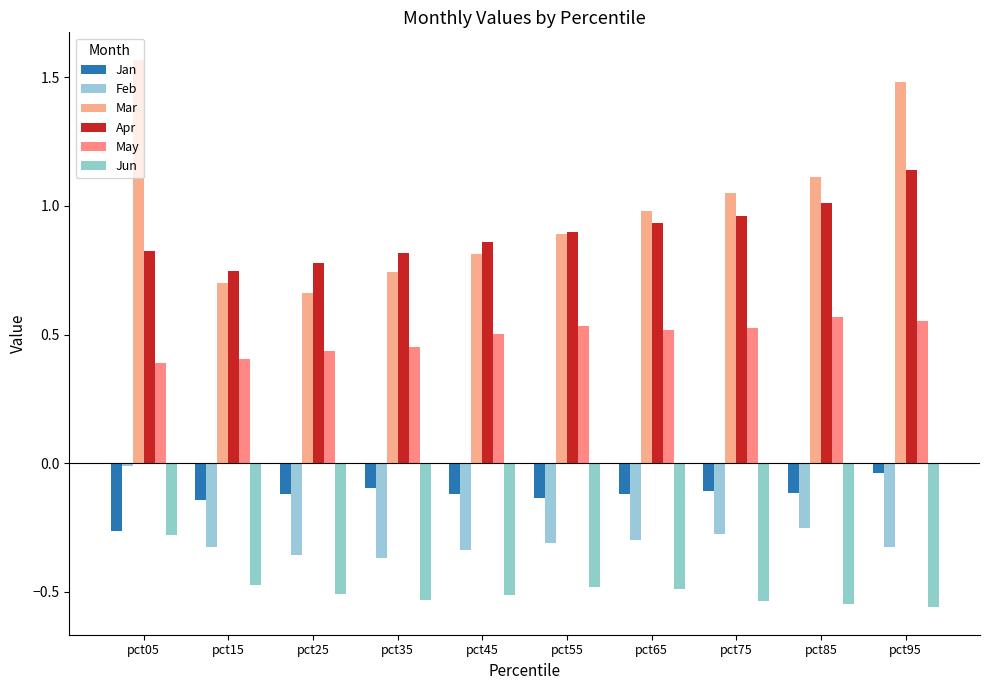

Reading right to left, list all the values displayed in this chart.

Jan: -0.0	-0.1	-0.1	-0.1	-0.1	-0.1	-0.1	-0.1	-0.1	-0.3
Feb: -0.3	-0.3	-0.3	-0.3	-0.3	-0.3	-0.4	-0.4	-0.3	-0.0
Mar: 1.5	1.1	1.1	1.0	0.9	0.8	0.7	0.7	0.7	1.6
Apr: 1.1	1.0	1.0	0.9	0.9	0.9	0.8	0.8	0.7	0.8
May: 0.6	0.6	0.5	0.5	0.5	0.5	0.5	0.4	0.4	0.4
Jun: -0.6	-0.5	-0.5	-0.5	-0.5	-0.5	-0.5	-0.5	-0.5	-0.3